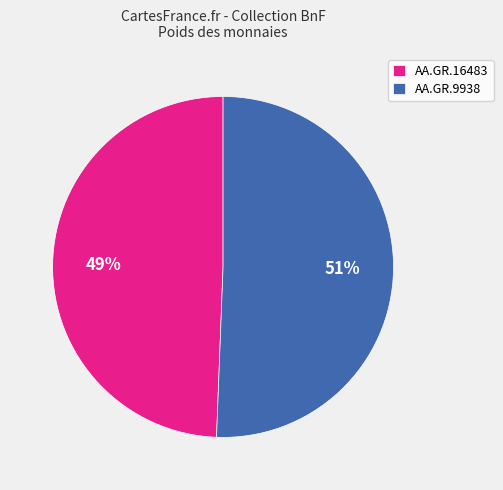

Combined, do AA.GR.9938 and AA.GR.16483 account for over 50%?

Yes